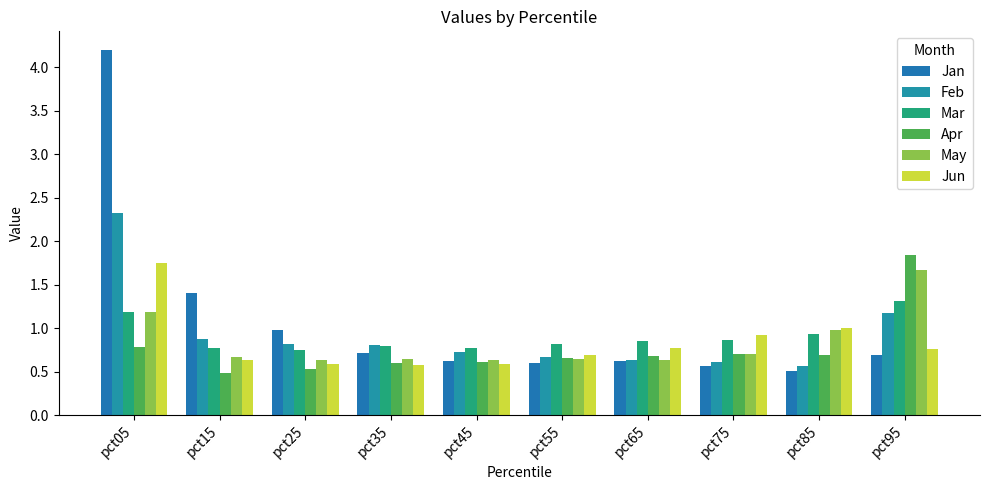

What is the difference between the Jun values at pct65 and pct15?

0.1